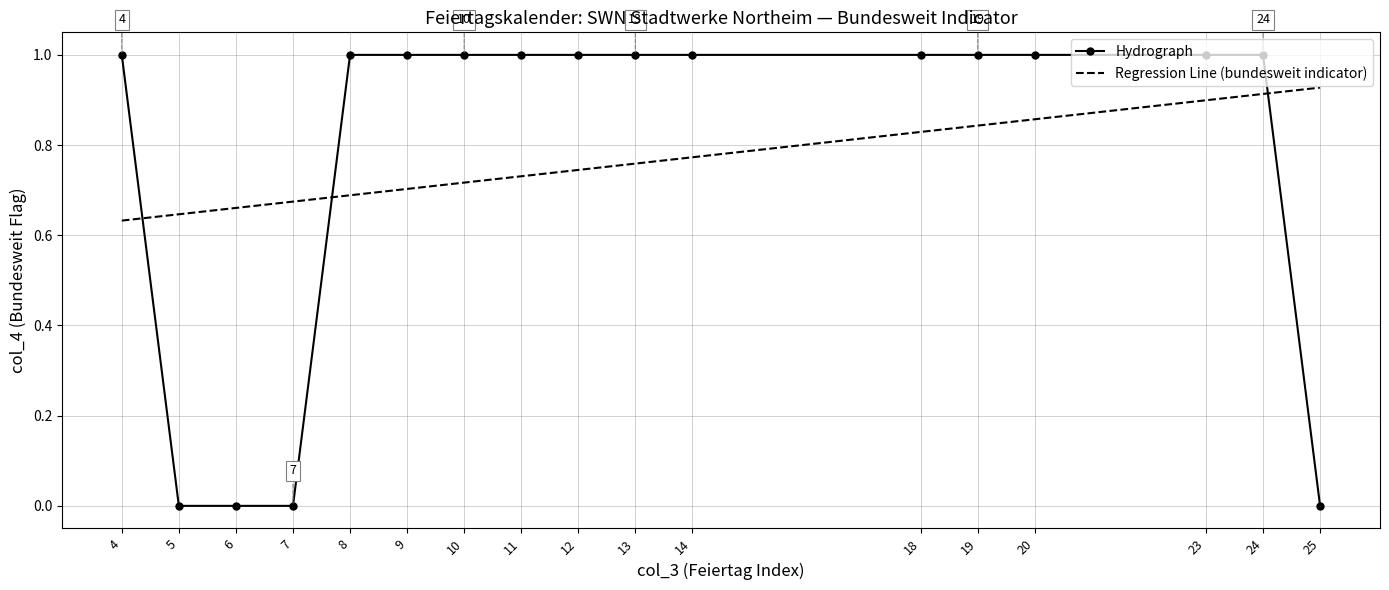

List the series in order of their peak value, lowest first.

Regression Line (bundesweit indicator), Hydrograph